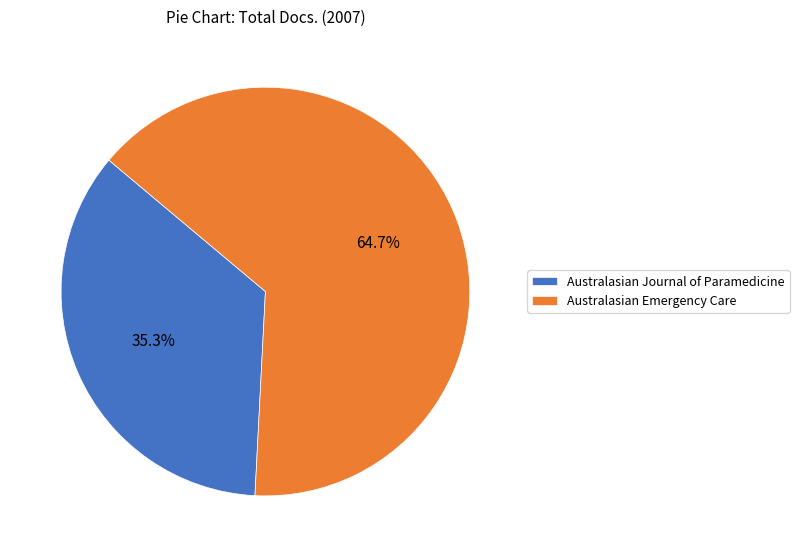

Which slice is the largest?

Australasian Emergency Care